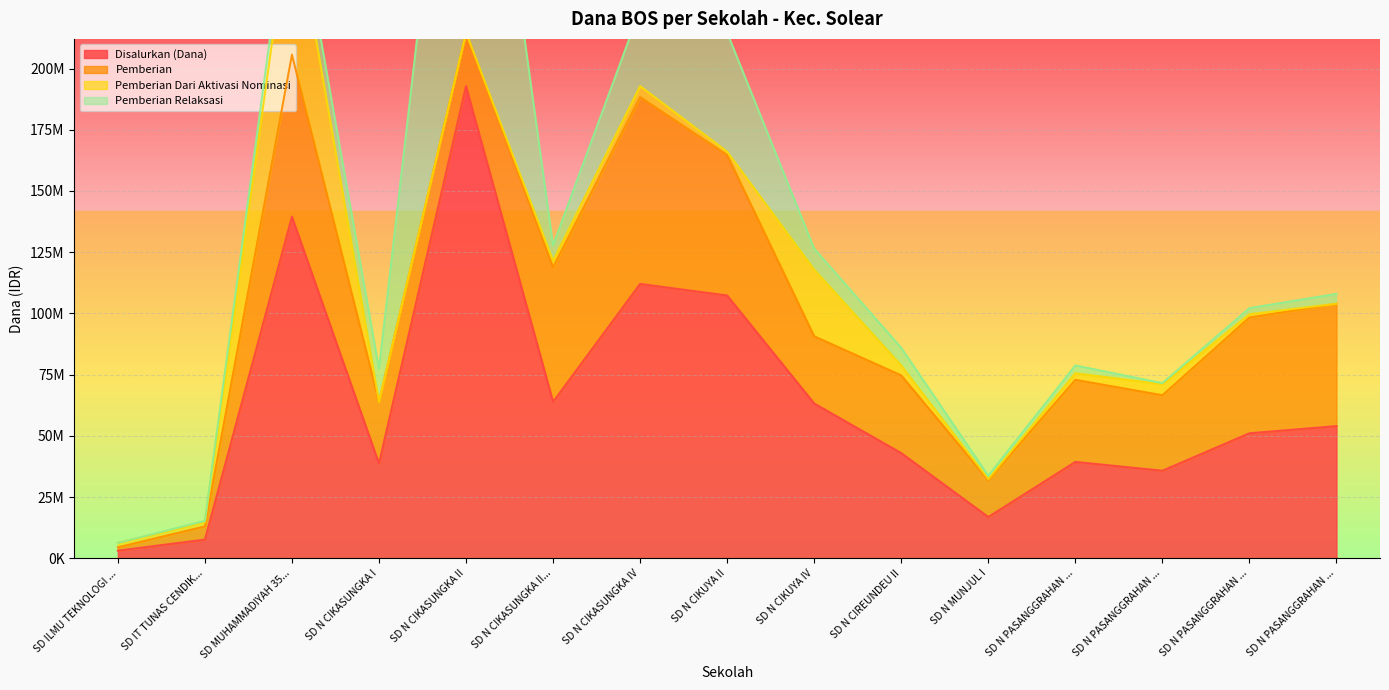

The value of Disalurkan (Dana) at SD N CIREUNDEU II is 42975000. True or false?

True